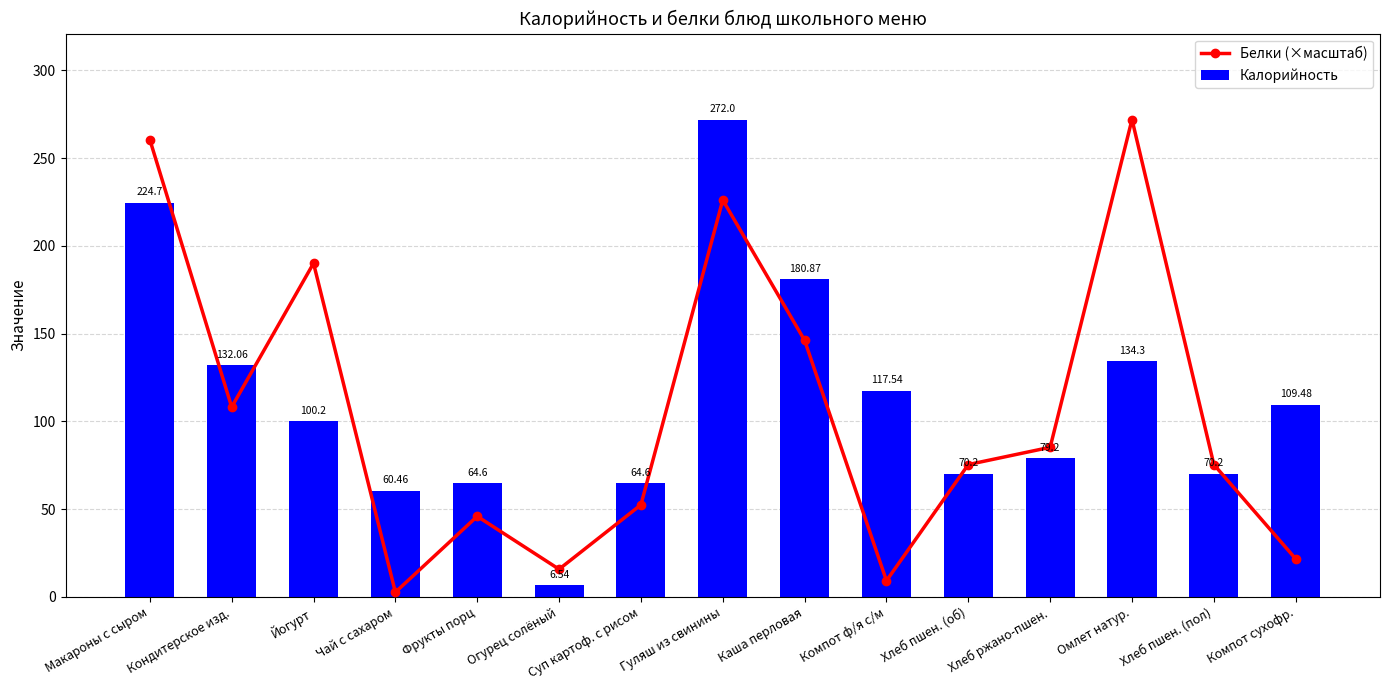

What is the average value of the Калорийность series?

112.5